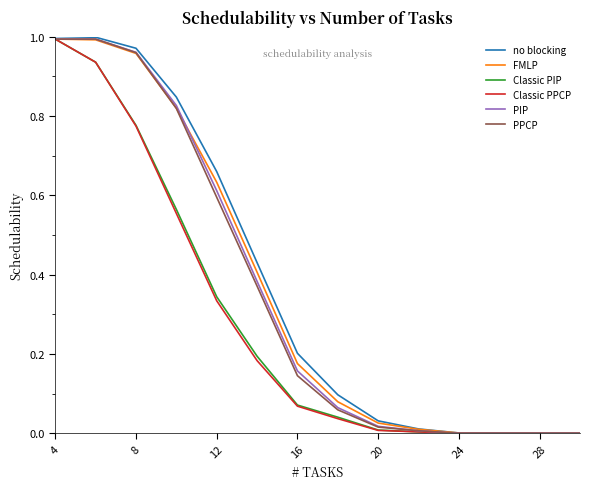

How many lines are shown in the chart?

6